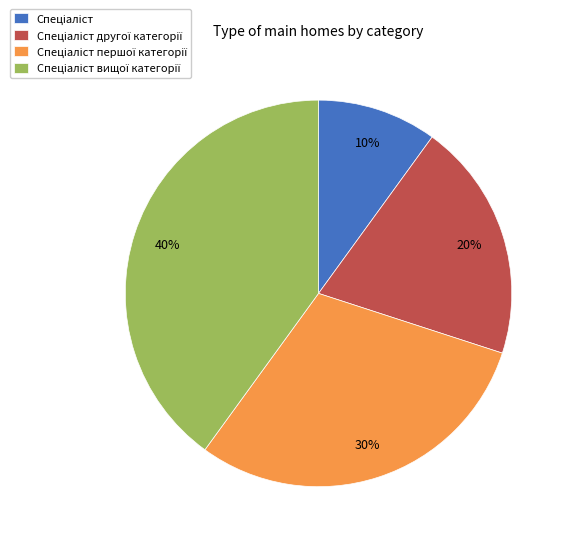

To the nearest percent, what is the difference between the largest and smallest slice percentages?

30%